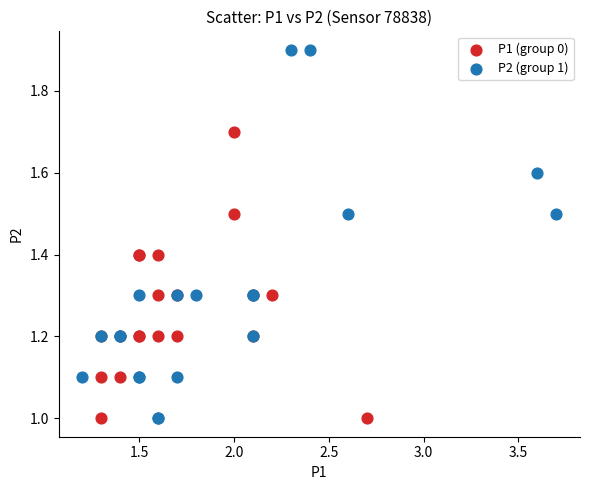

Which series has the largest Y range (max minus min)?

P2 (group 1)